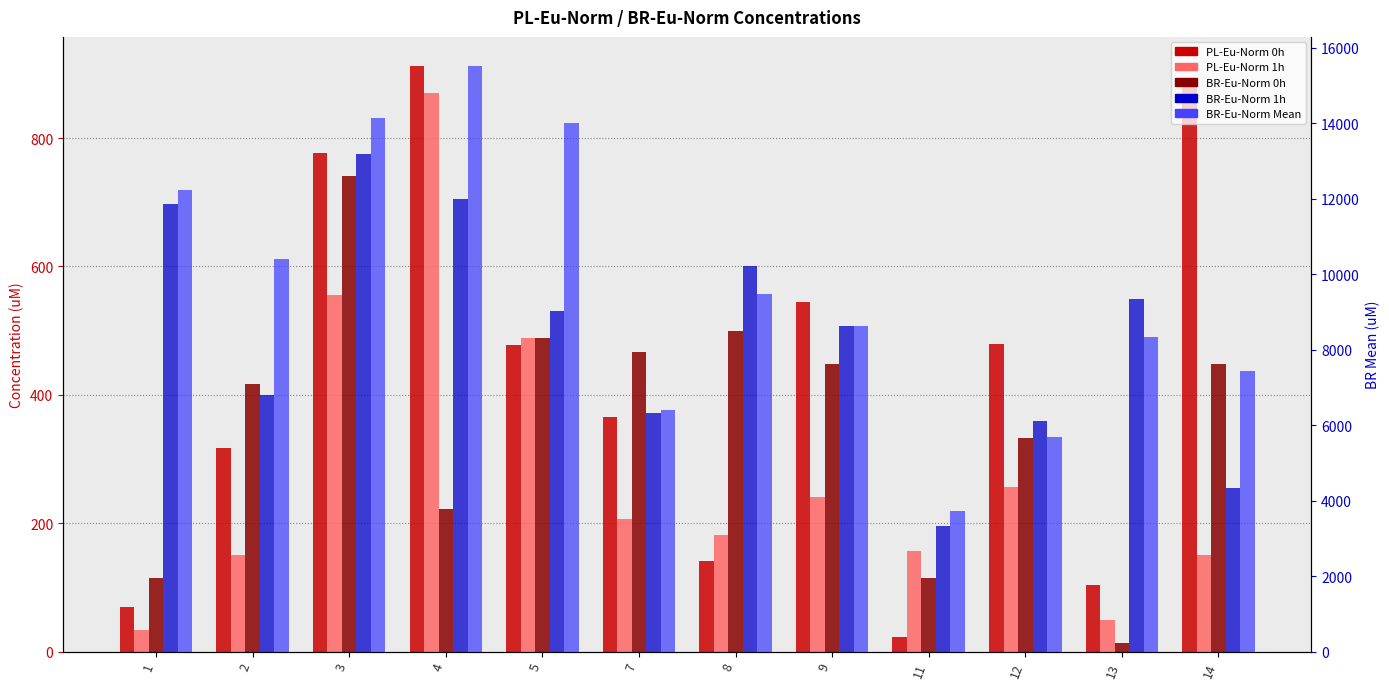

What is the highest value of the BR-Eu-Norm 1h series?

13194.0